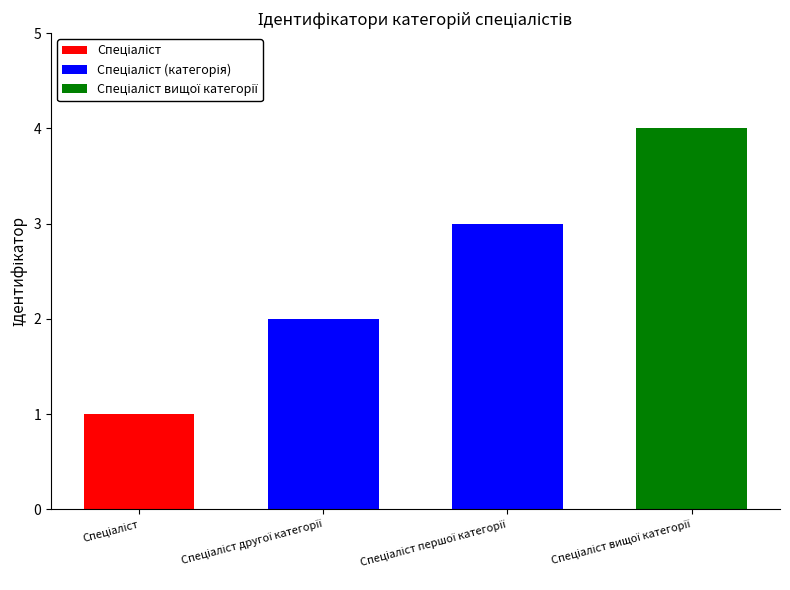

What is the difference between the maximum and minimum values?

3